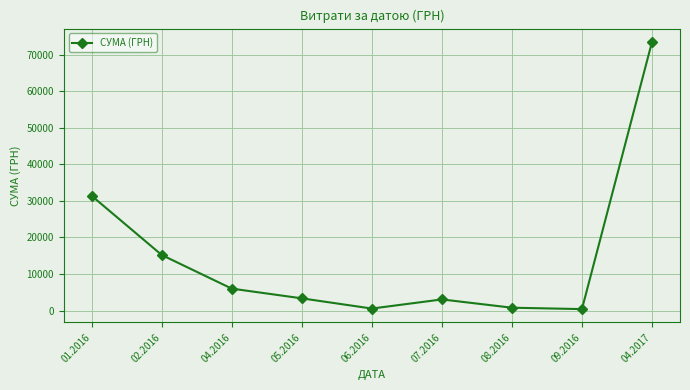

How many interior local peaks (higher than both neighbors) does the data have?

1